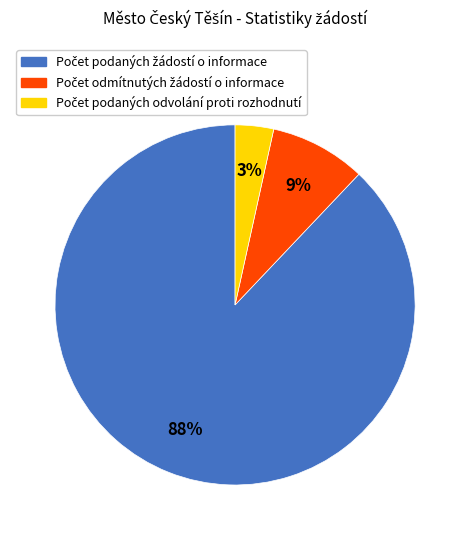

Is there any slice that represents more than half of the pie?

Yes